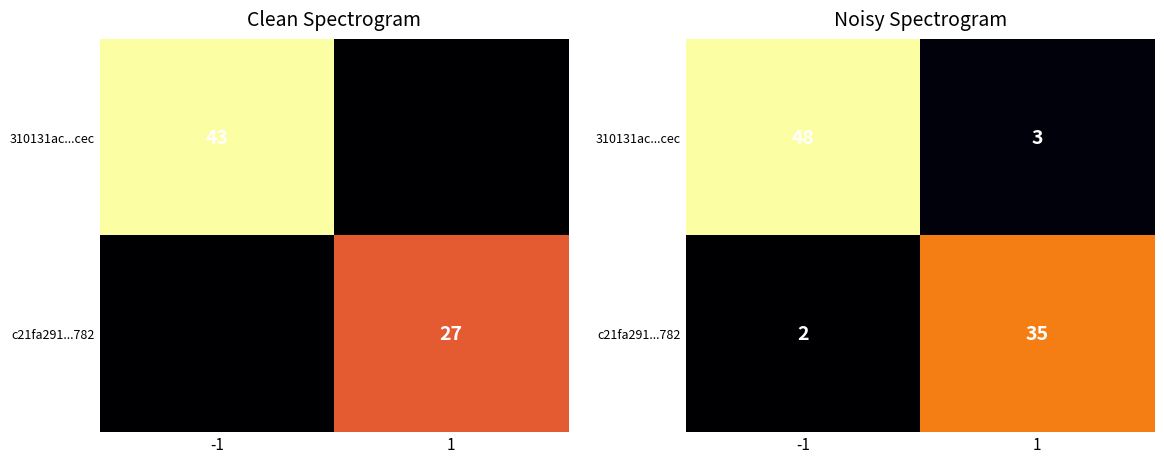

List the labels in order of 310131ac...cec value, largest first.

-1, 1